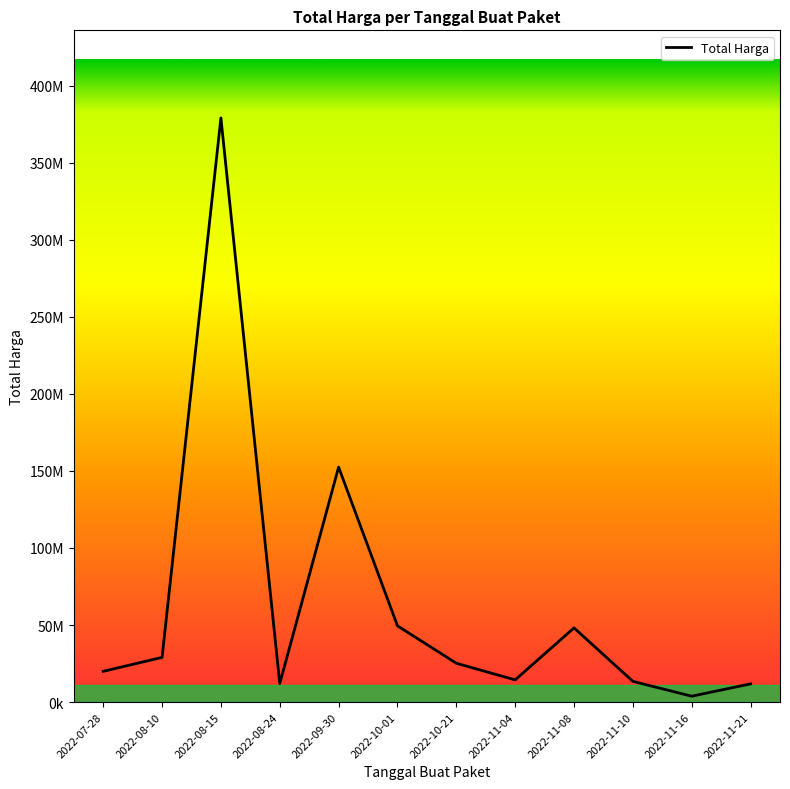

Rank the categories by value from highest to lowest.

2022-08-15, 2022-09-30, 2022-10-01, 2022-11-08, 2022-08-10, 2022-10-21, 2022-07-28, 2022-11-04, 2022-11-10, 2022-08-24, 2022-11-21, 2022-11-16